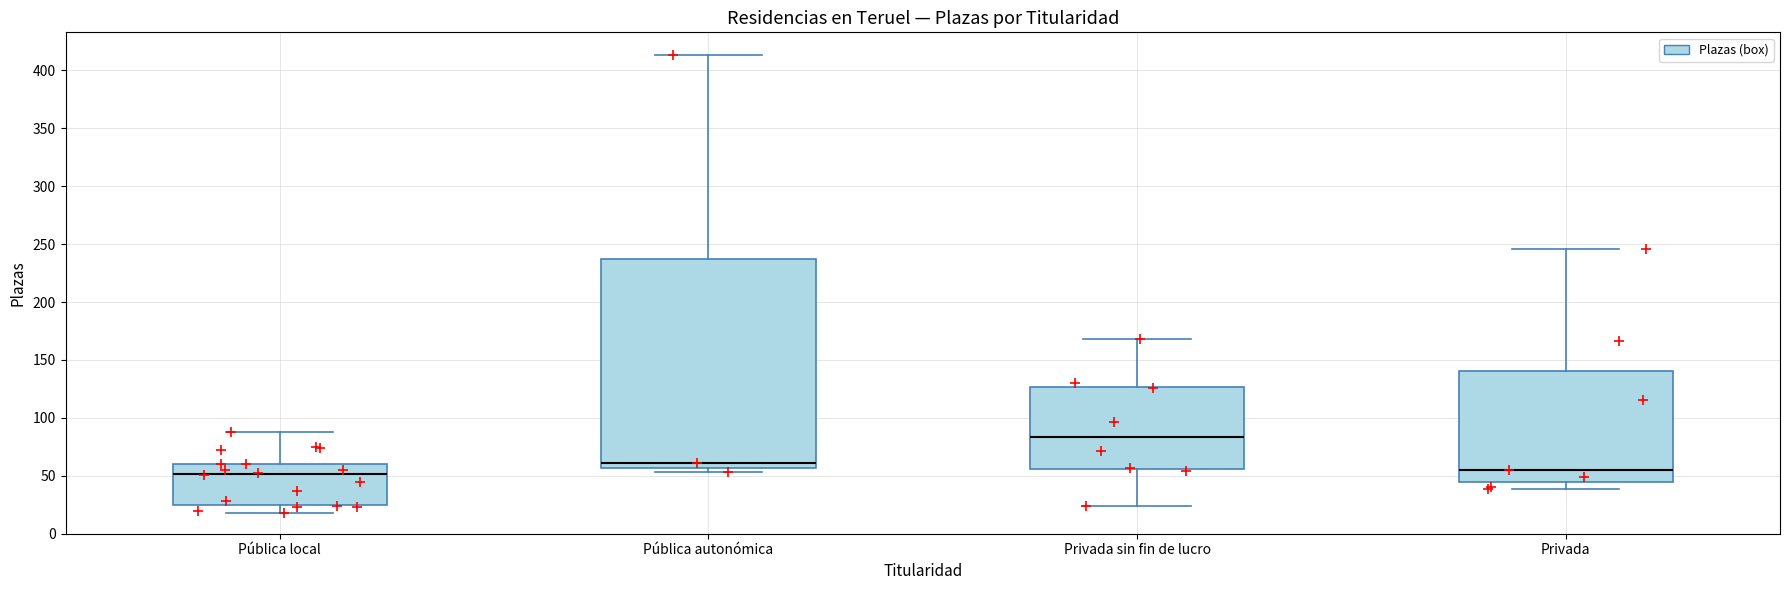

Comparing the boxes themselves (not the whiskers), which one is the tallest?

Pública autonómica